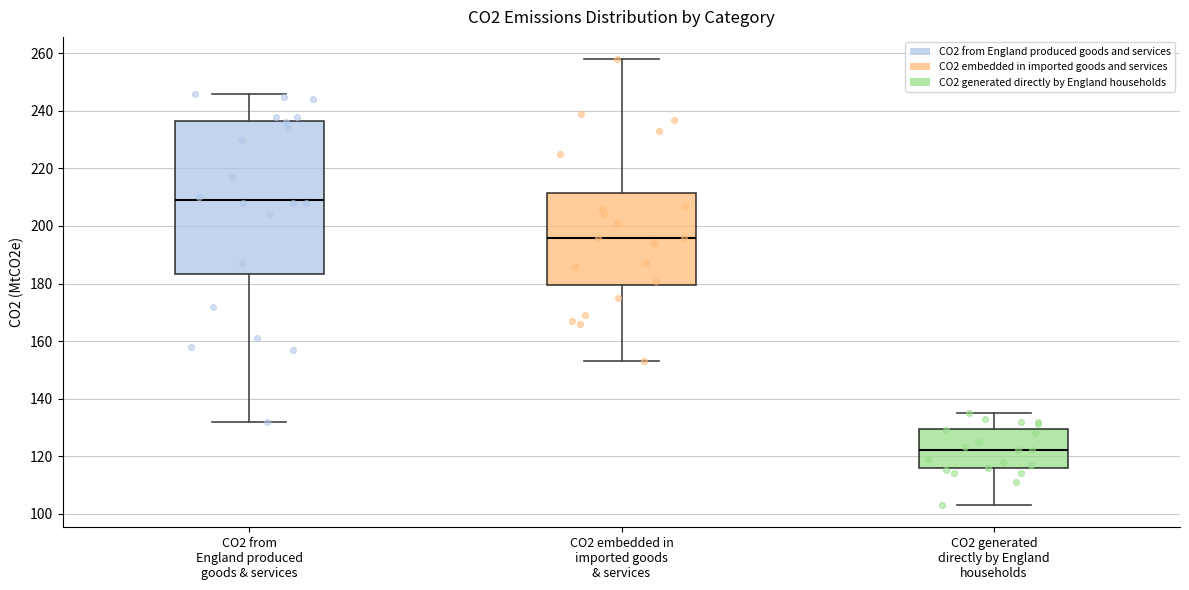

Reading left to right, read every box against the y-axis: the position of its median line, the range the box covers, and the ends of its whiskers. The values are not printed on the chart, so give them approximately, as read against the axis.

CO2 from England produced goods & services: median 210, box 184 to 236, whiskers 132 to 246
CO2 embedded in imported goods & services: median 196, box 180 to 212, whiskers 154 to 258
CO2 generated directly by England households: median 122, box 116 to 130, whiskers 104 to 136